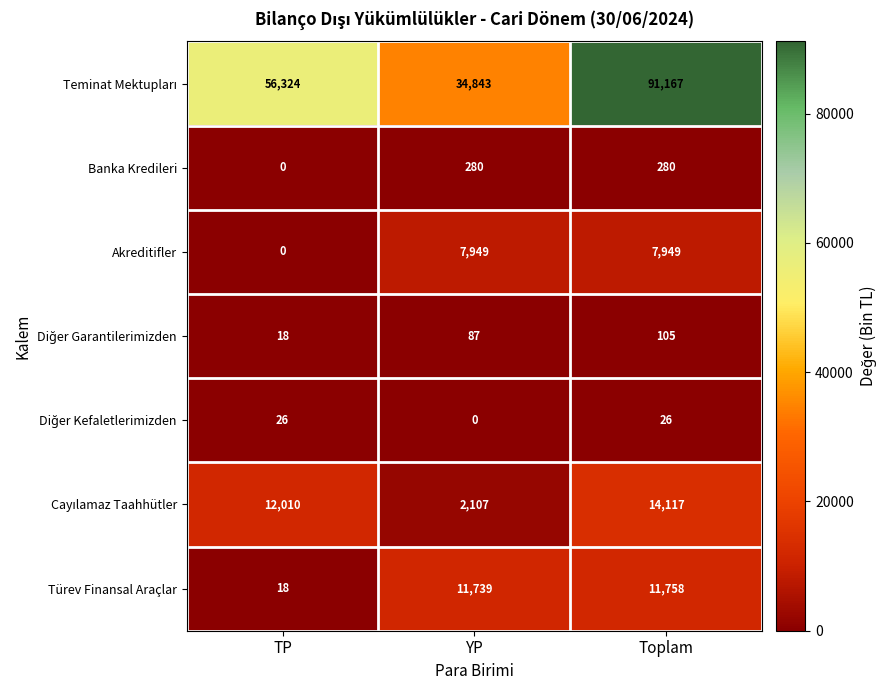

What is the total value across all series at TP?

68396